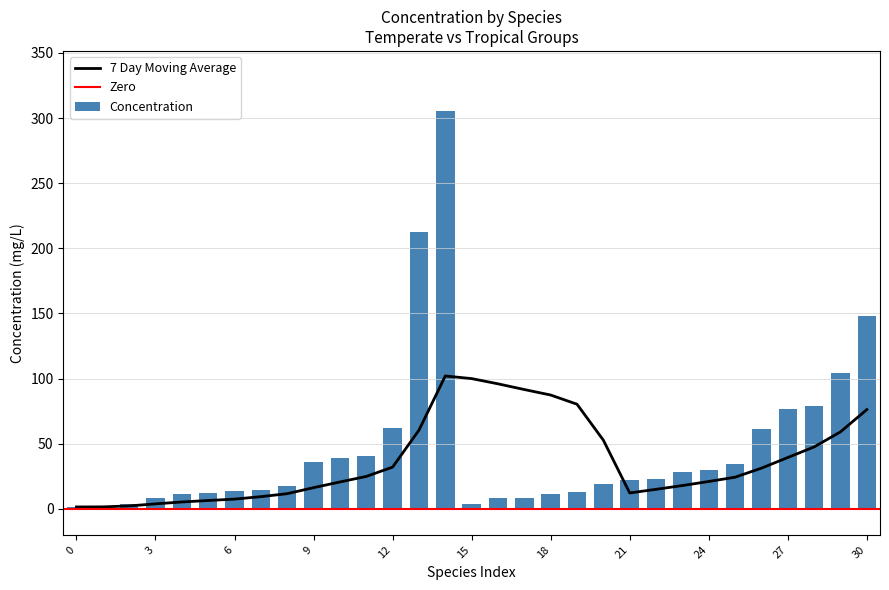

The value of Concentration at 12 is 62.0. True or false?

True